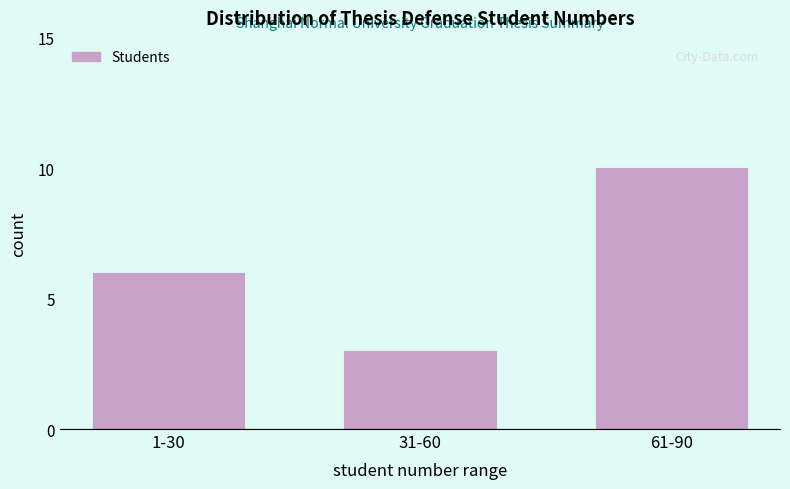

Reading left to right, transcribe all the data shown in this chart.

1-30=6	31-60=3	61-90=10